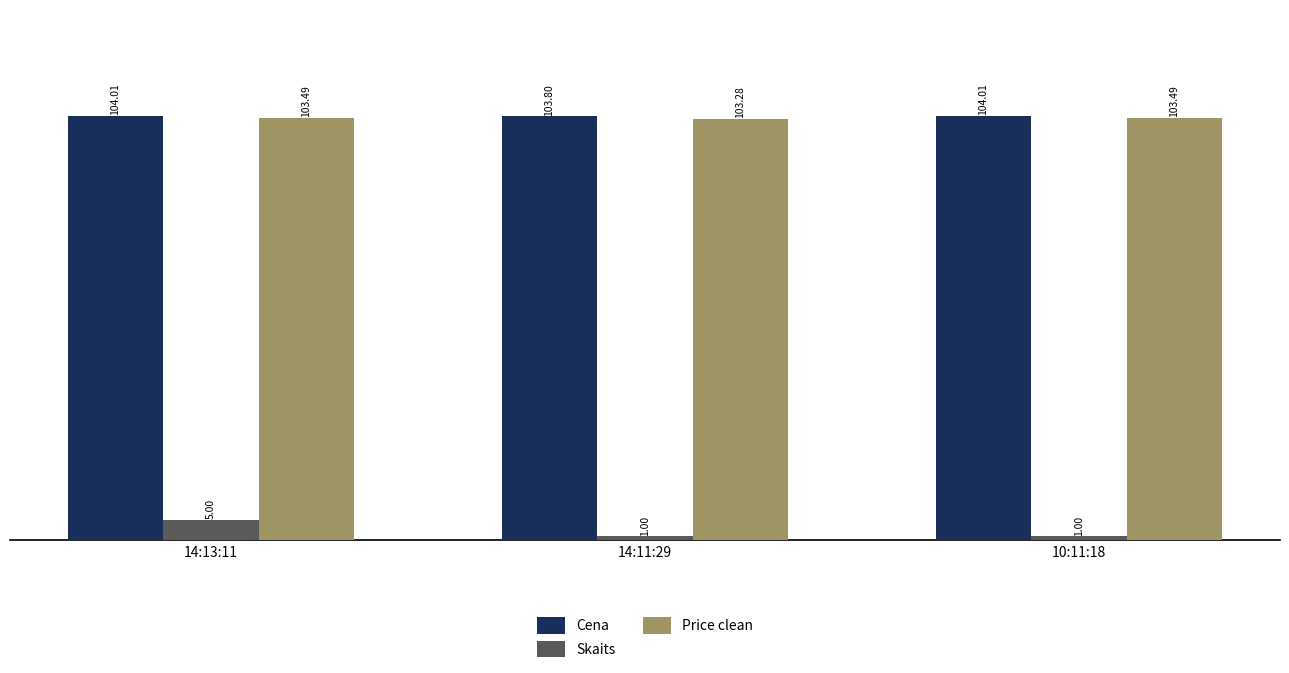

At 10:11:18, list the series in order from smallest to largest.

Skaits, Price clean, Cena